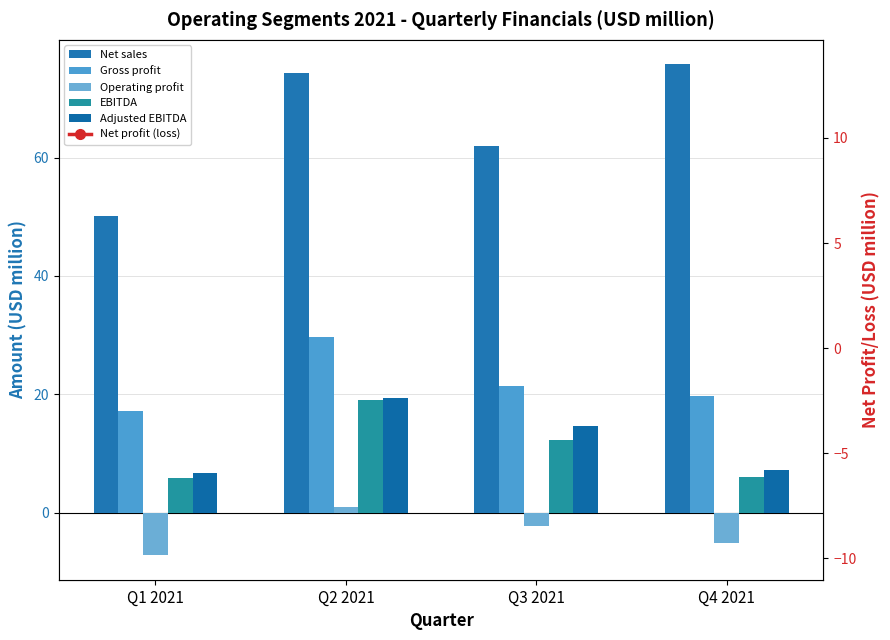

The Adjusted EBITDA series shows 6.8 at Q1 2021. True or false?

True